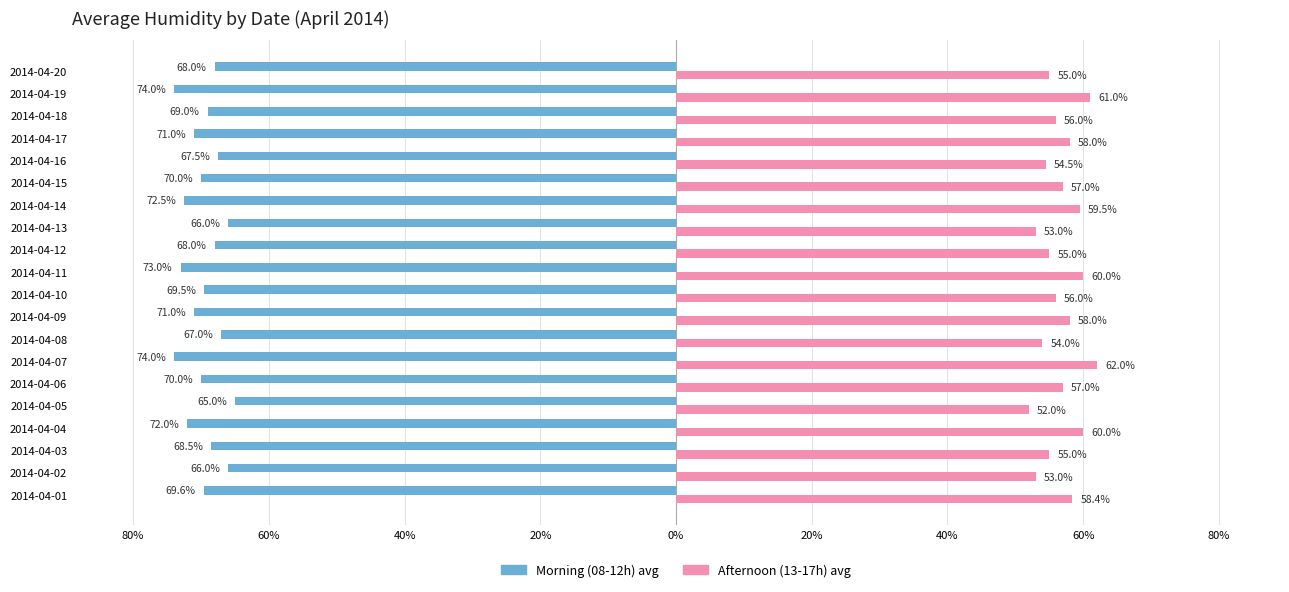

What are all the series names shown in the legend?

Morning (08-12h) avg, Afternoon (13-17h) avg